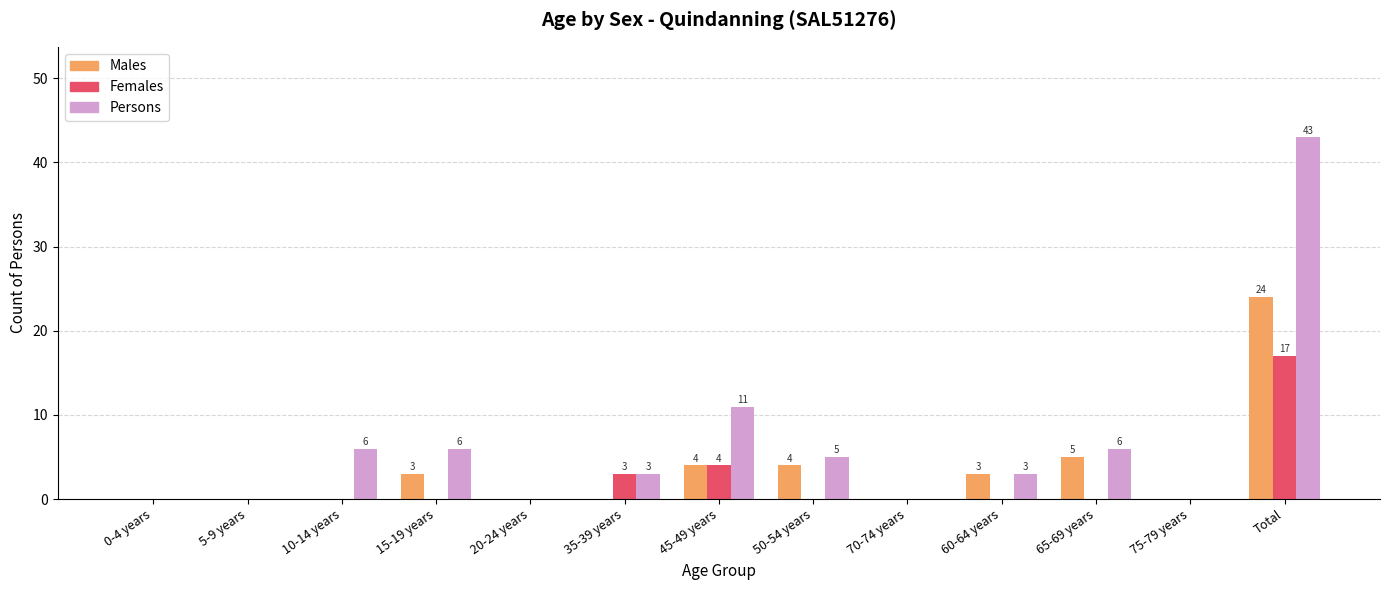

What is the average value of the Females series?

2